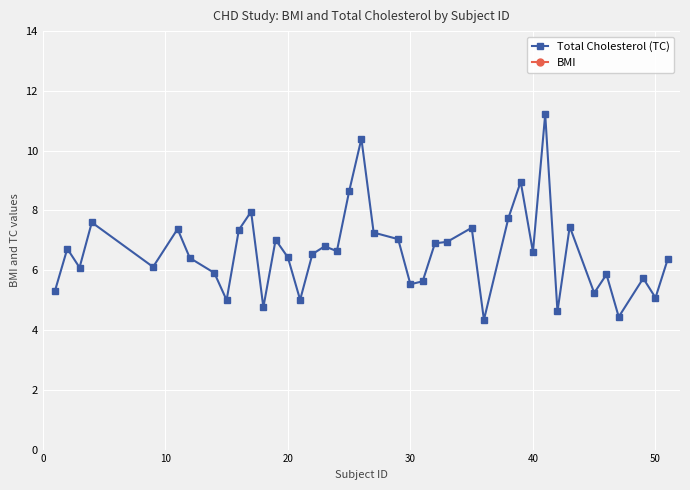

What is the lowest value of the Total Cholesterol (TC) series?

4.3